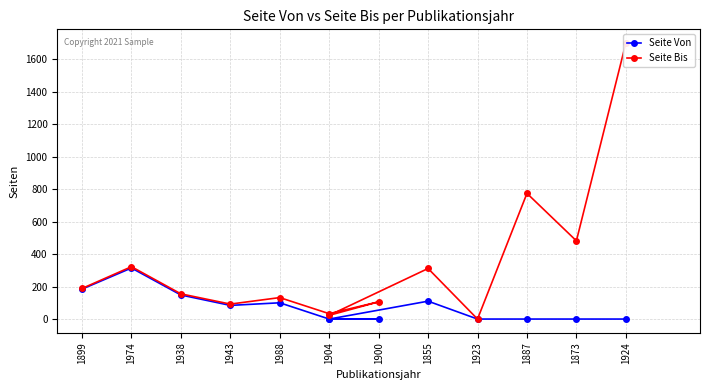

Does the chart have visible grid lines?

Yes